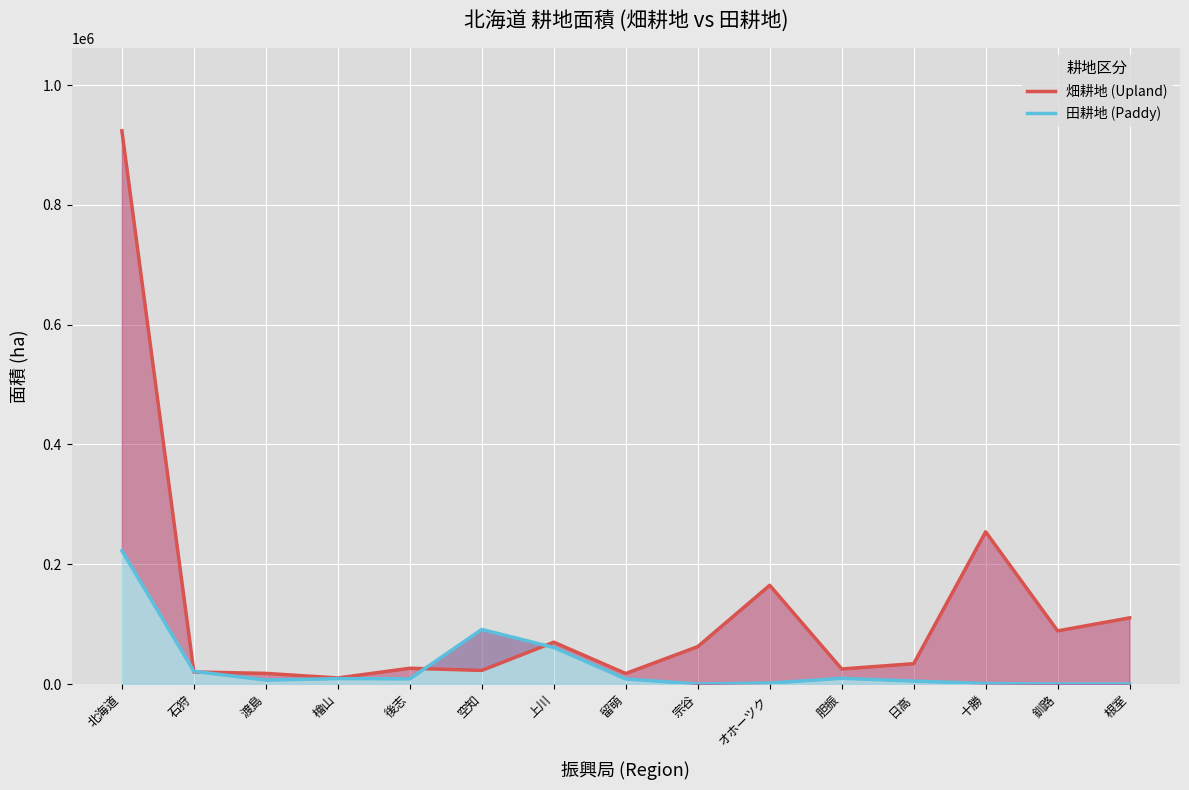

Which series has the largest total across all categories?

畑耕地 (Upland)